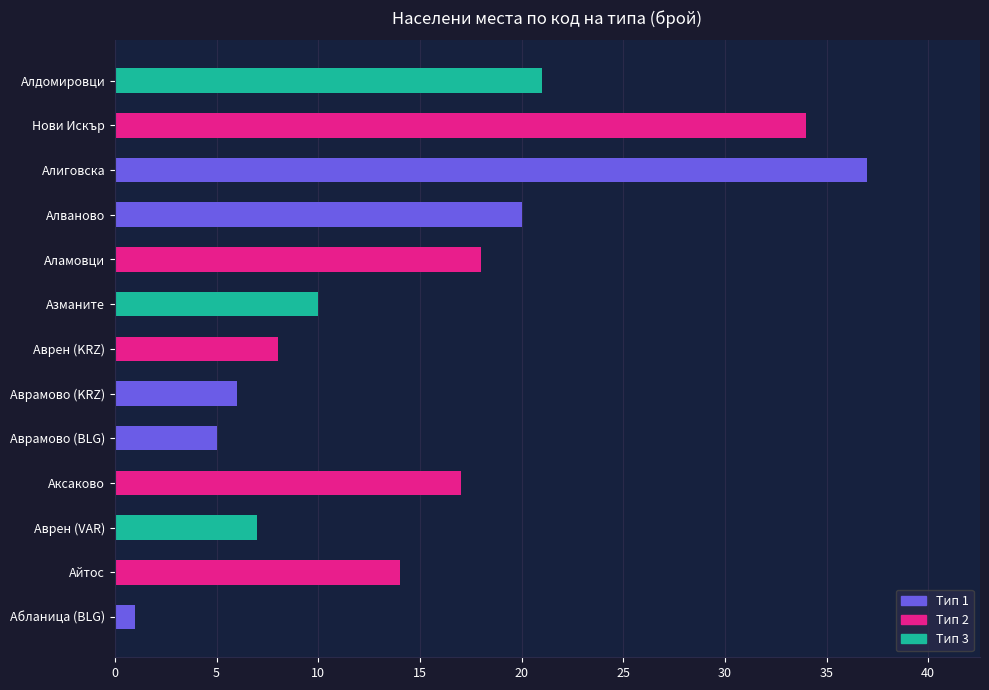

What is the average value?

15